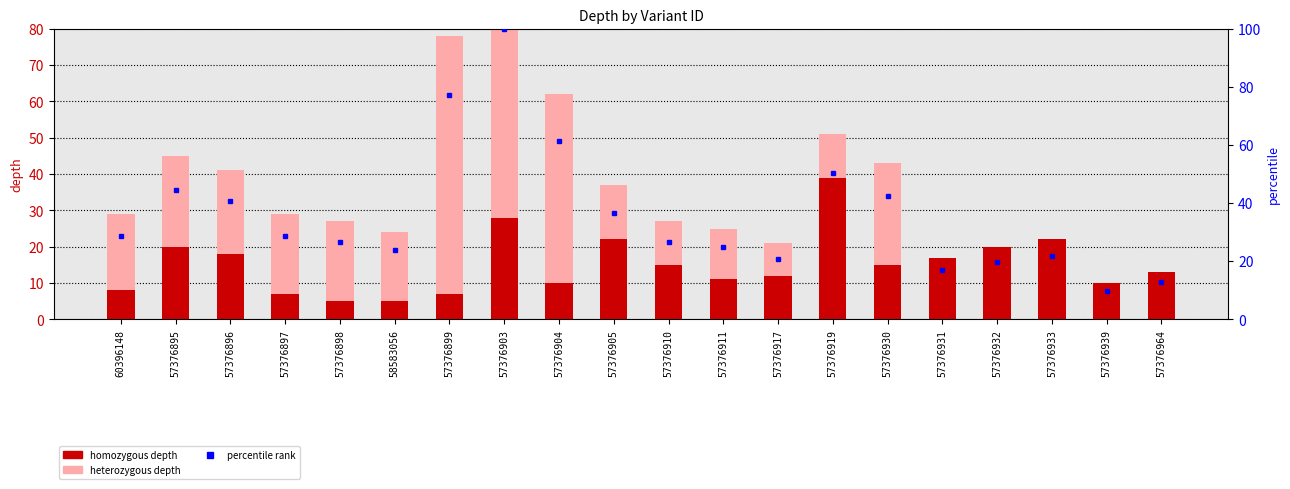

Which series has the largest total across all categories?

heterozygous